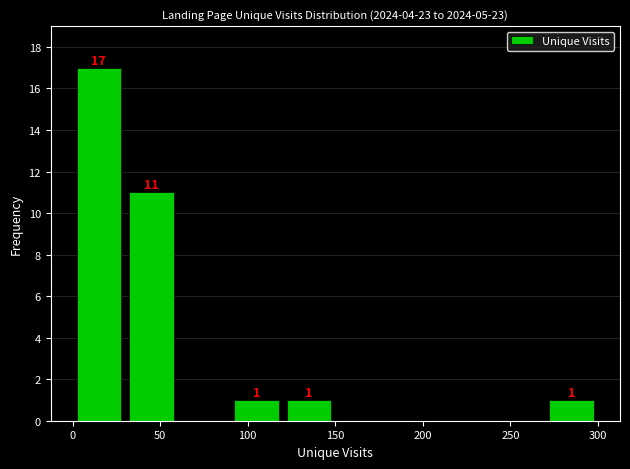

Which range on the x-axis has the tallest bar?

0 to 30